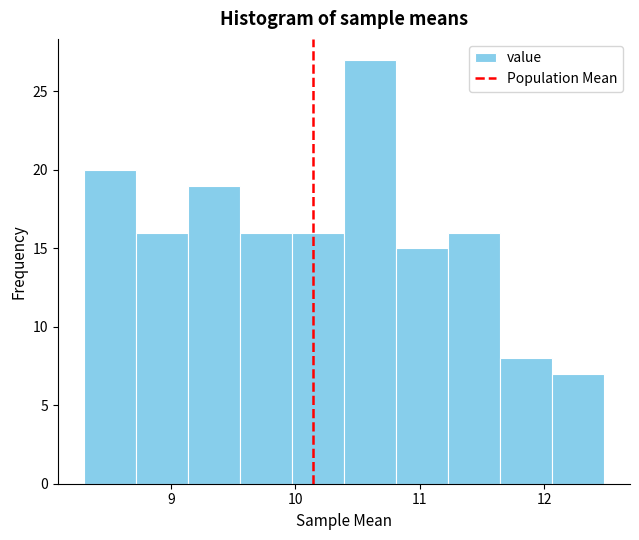

Which range on the x-axis has the tallest bar?

10.4 to 10.8